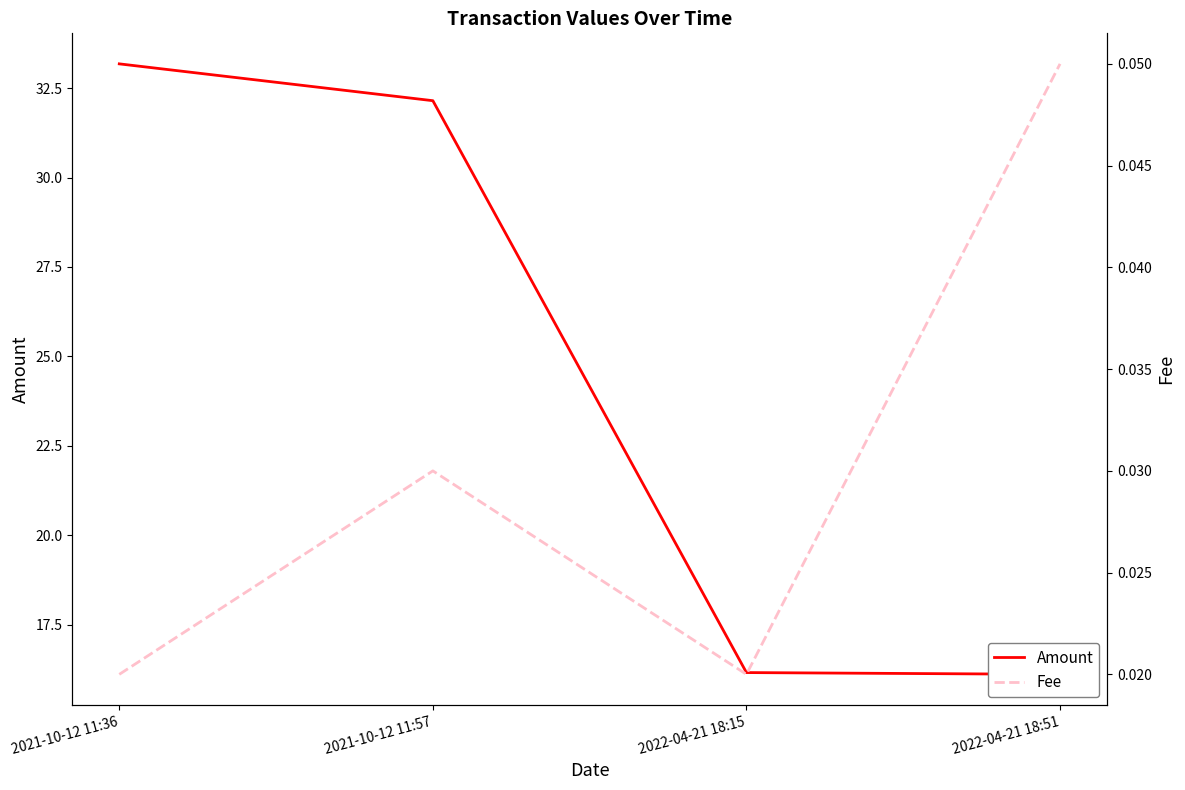

Count the Fee values in the range 0 to 1.

4